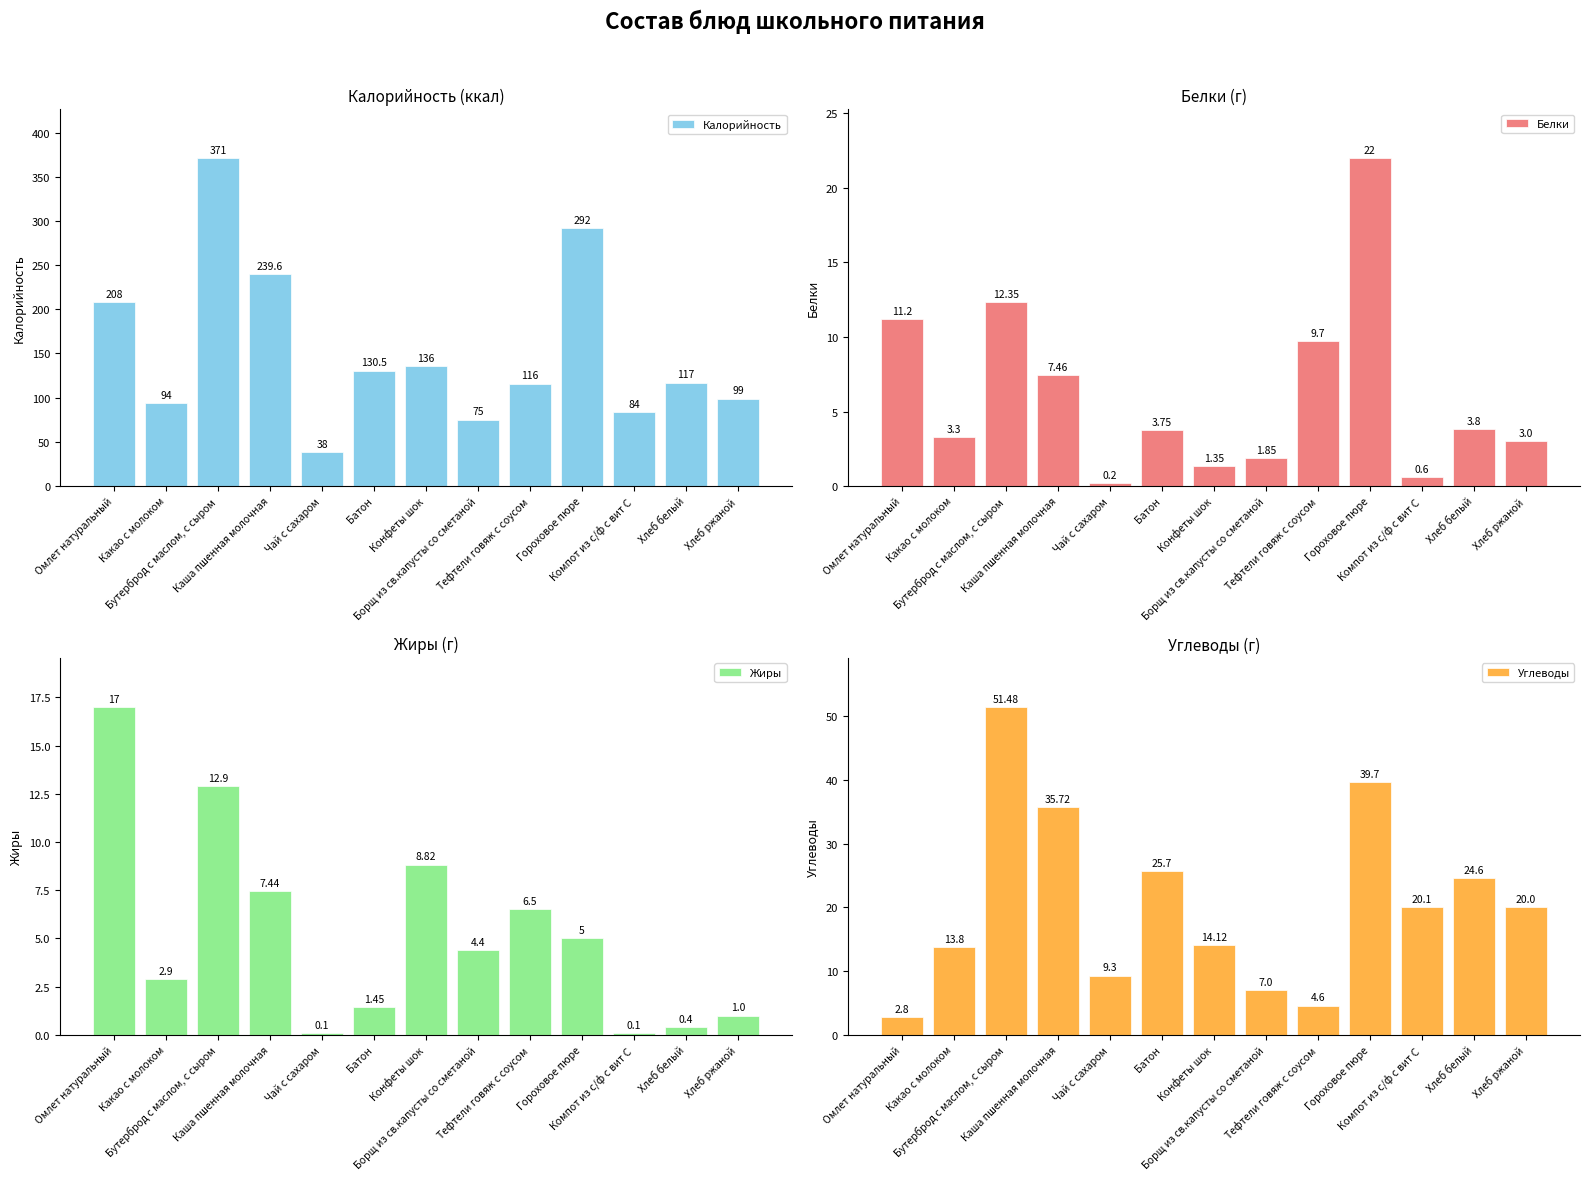

Are the bars grouped side by side (vs. stacked)?

Yes